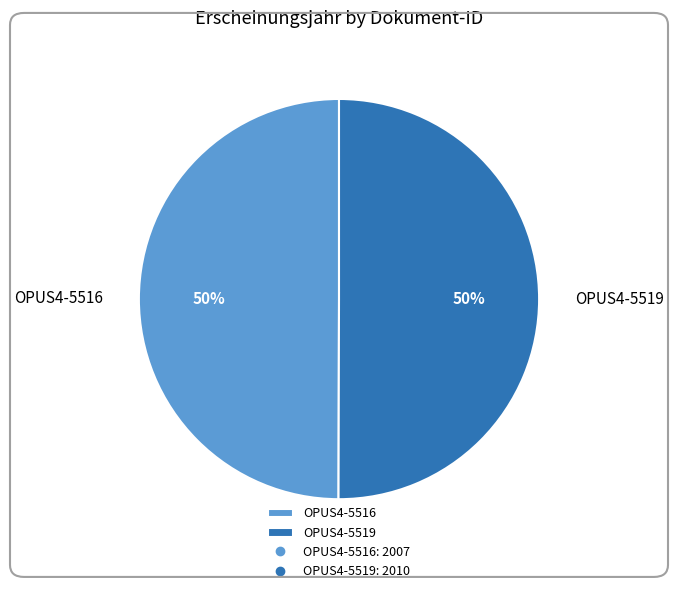

What is the ratio of the value at OPUS4-5519 to the value at OPUS4-5516?

1.0